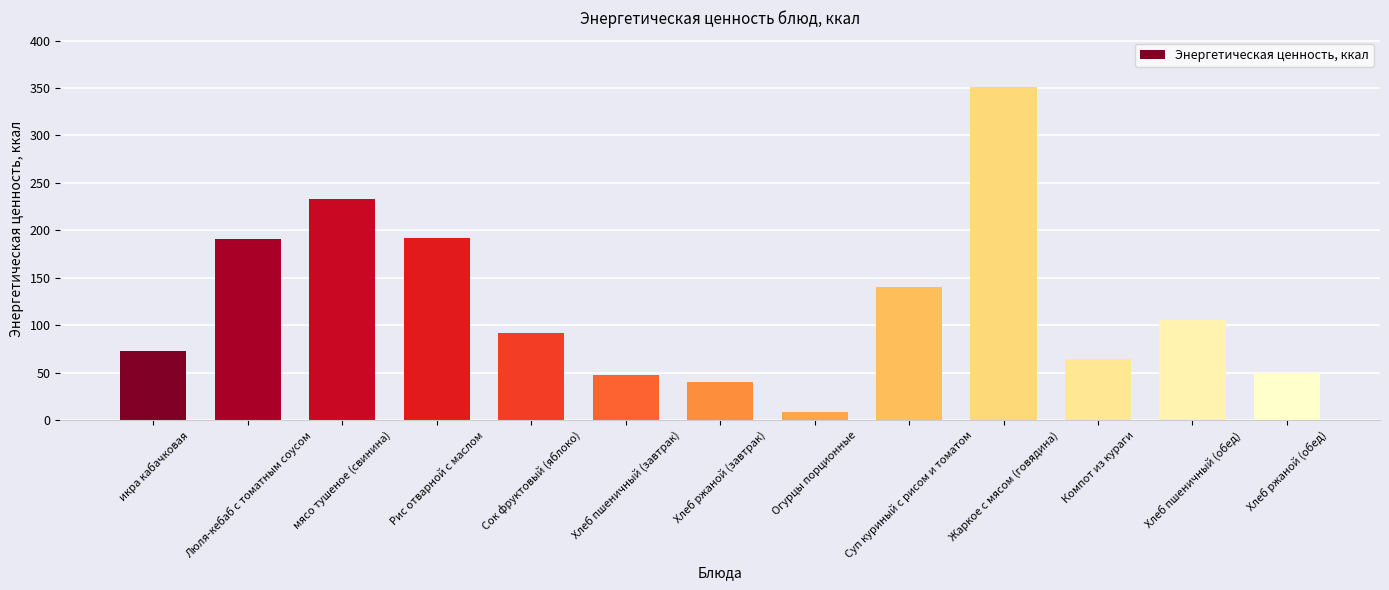

What is the sum of the values at Хлеб ржаной (обед) and Огурцы порционные?

57.9